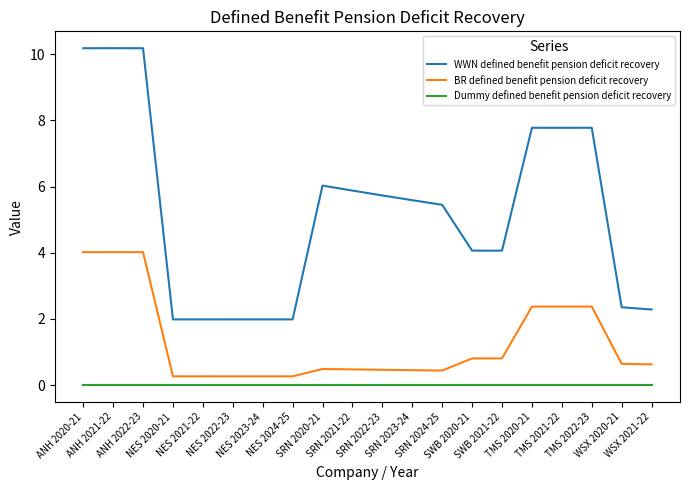

In BR defined benefit pension deficit recovery, how many points are higher than both neighbors (excluding endpoints)?

4